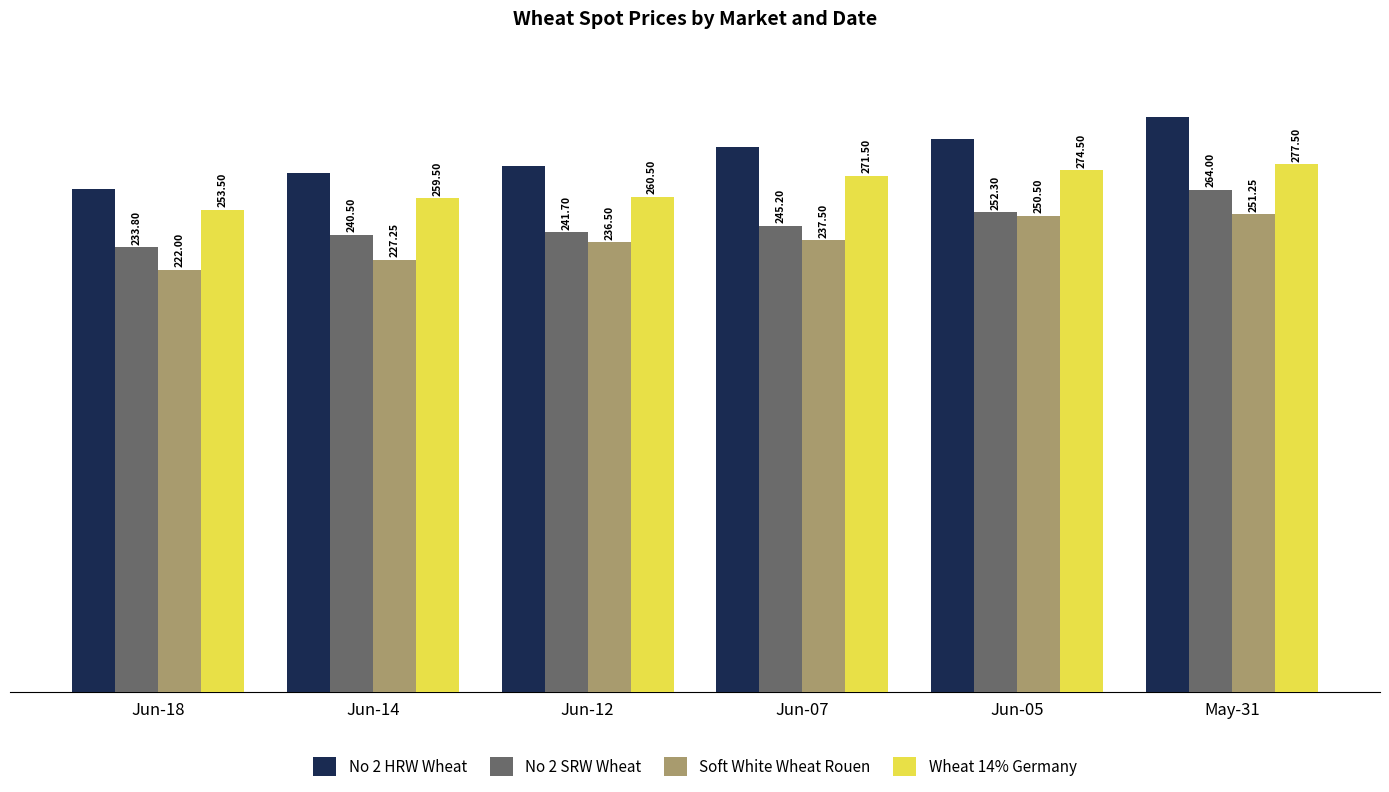

Which series has the largest range (max minus min)?

No 2 HRW Wheat